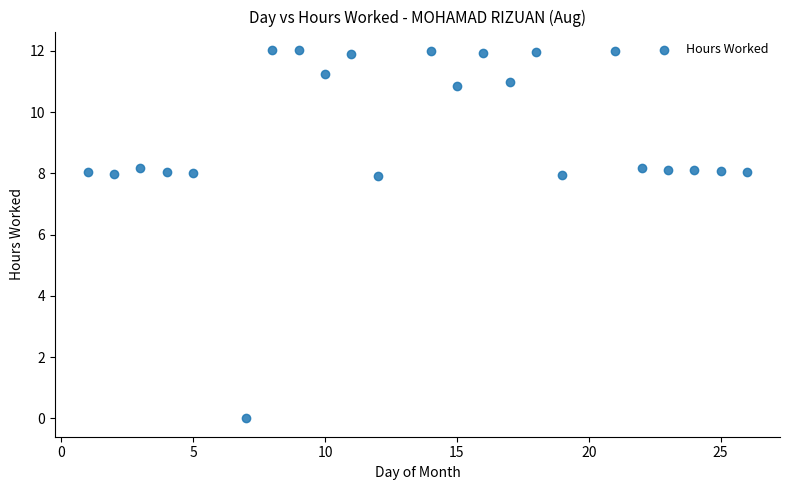

What is the range of X values (max minus min)?

25.0